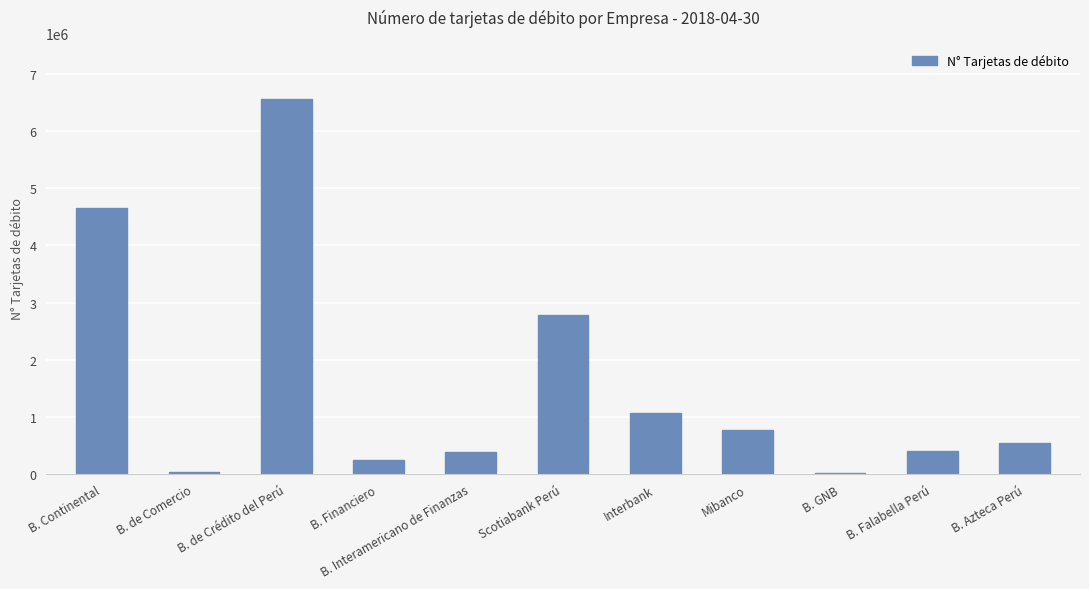

True or false: the data shows 541265 at B. Azteca Perú.

True